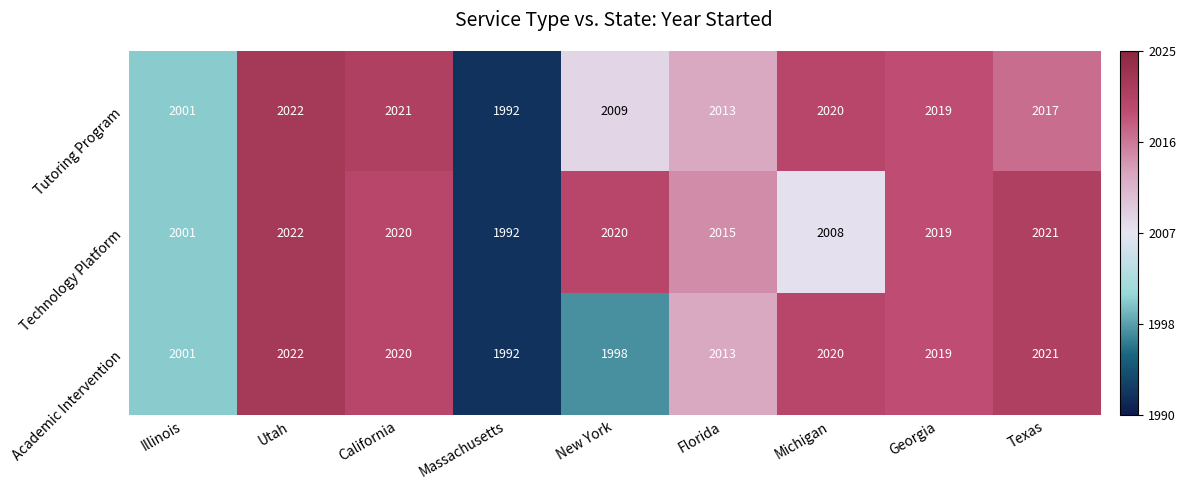

What is the minimum value shown in the chart?

1992